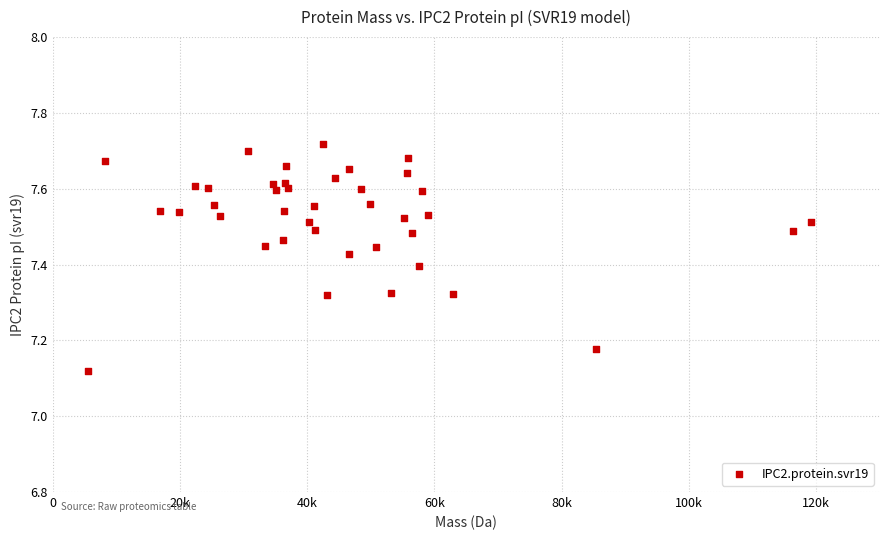

What is the range of X values (max minus min)?

113569.0